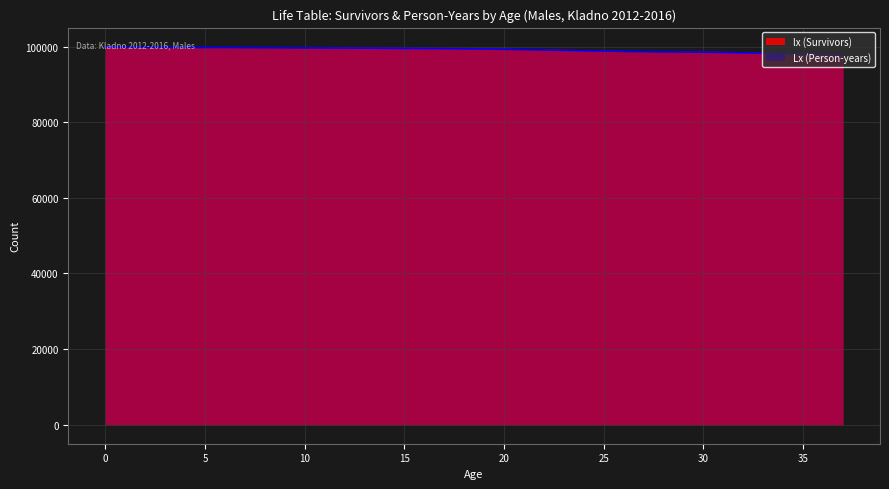

How many distinct data groups are displayed?

2